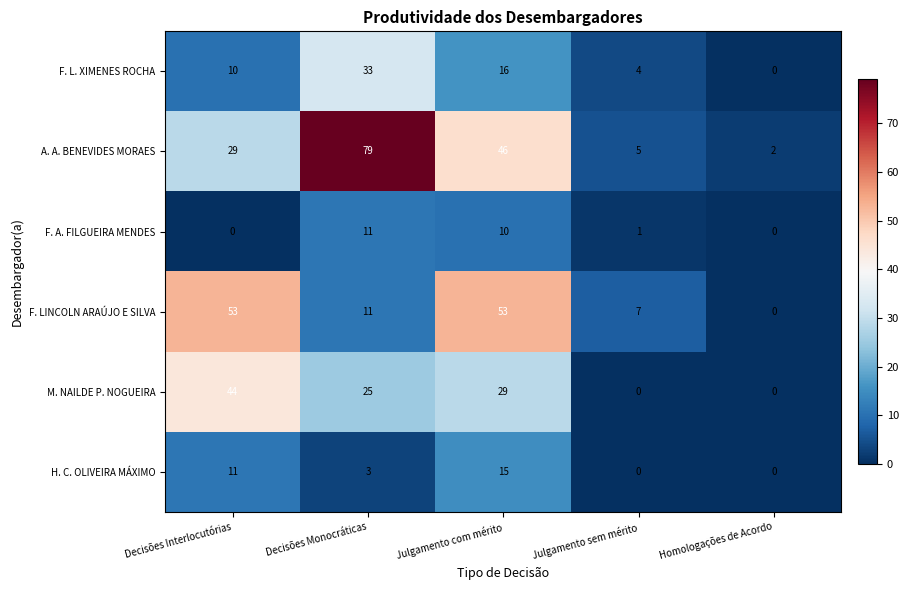

What value does the F. LINCOLN ARAÚJO E SILVA series have at Decisões Monocráticas?

11